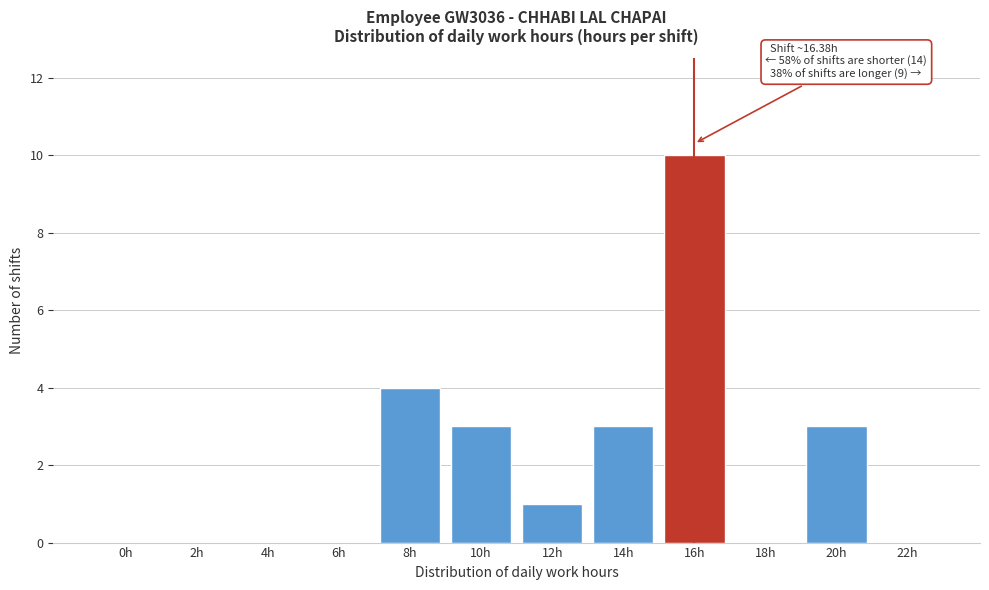

Reading left to right, extract all data points from this chart.

0h=0	2h=0	4h=0	6h=0	8h=4	10h=3	12h=1	14h=3	16h=10	18h=0	20h=3	22h=0